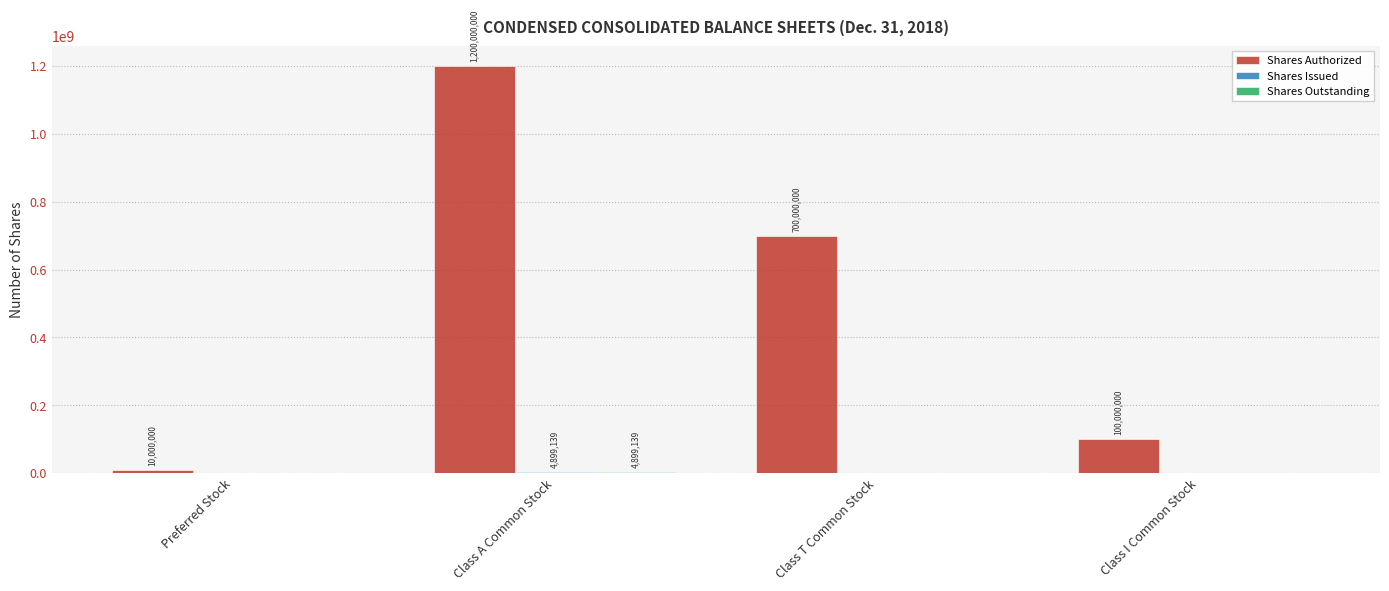

Which series changed the most between Class A Common Stock and Class I Common Stock?

Shares Authorized